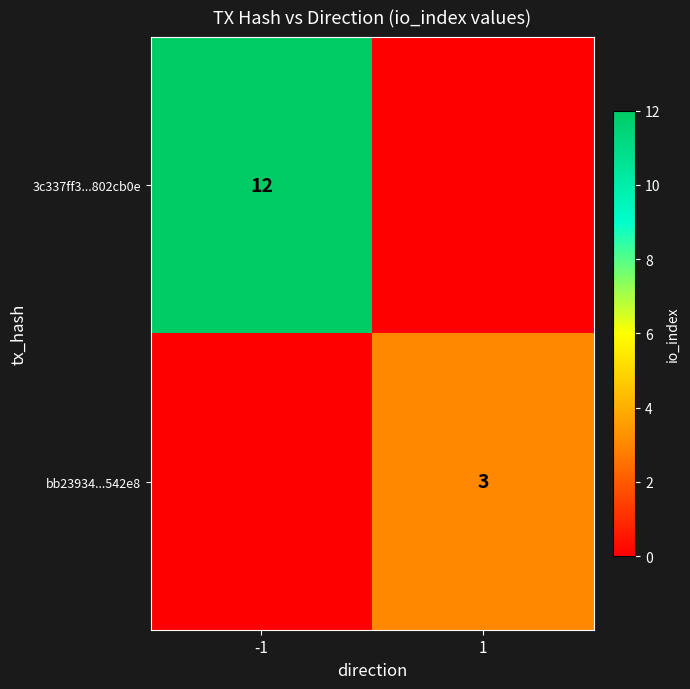

What is the spread (max minus min) of values at 1?

3